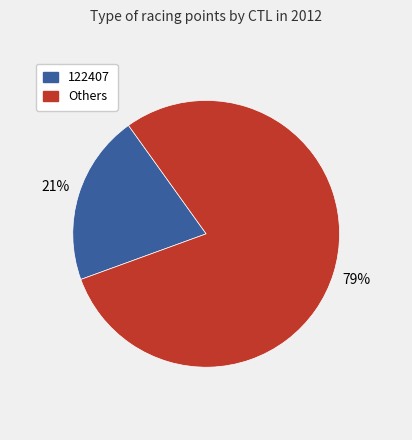

Is the sum of Others and 122407 greater than half?

Yes